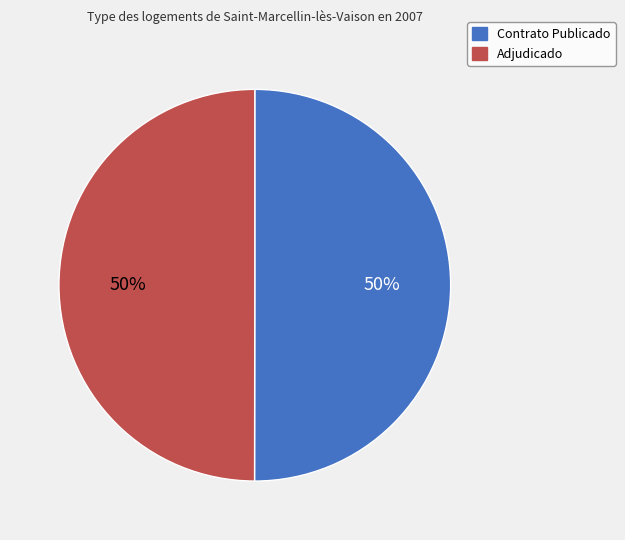

What percentage is the Contrato Publicado slice, to the nearest percent?

50%